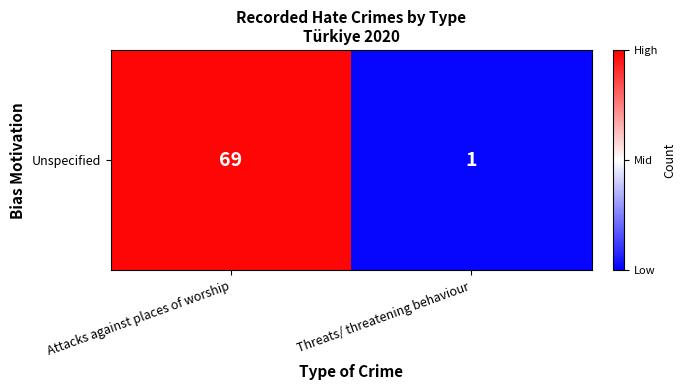

The chart shows a value of 1 at Threats/ threatening behaviour. True or false?

False